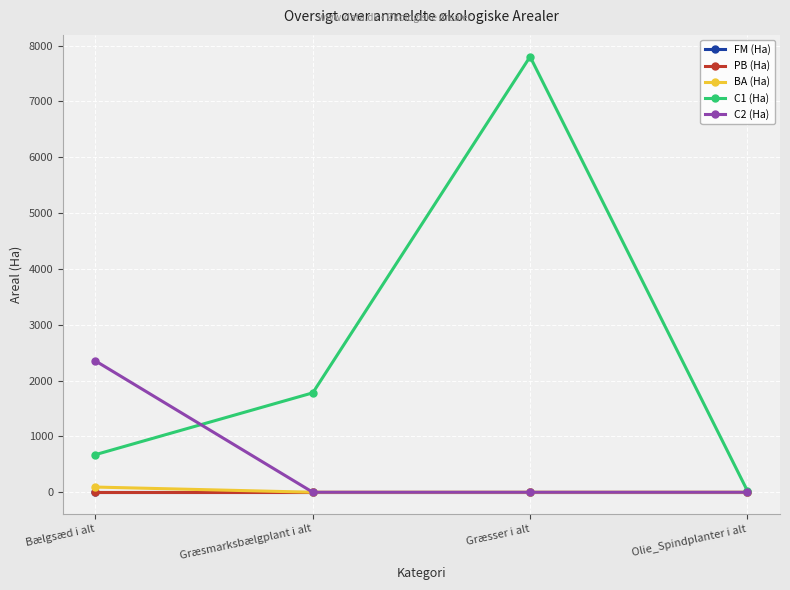

True or false: PB (Ha) and C1 (Ha) intersect in this chart.

False